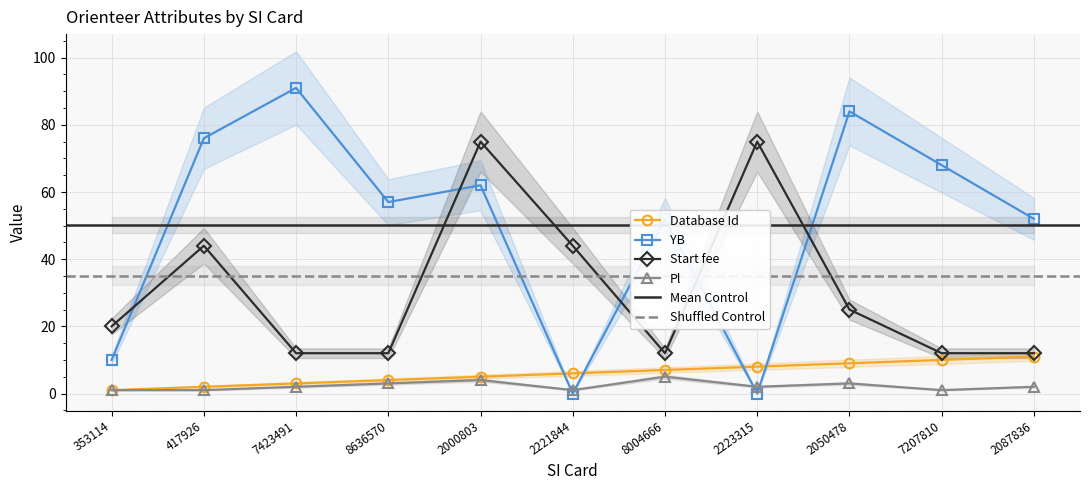

The YB series shows 24 at 8004666. True or false?

False